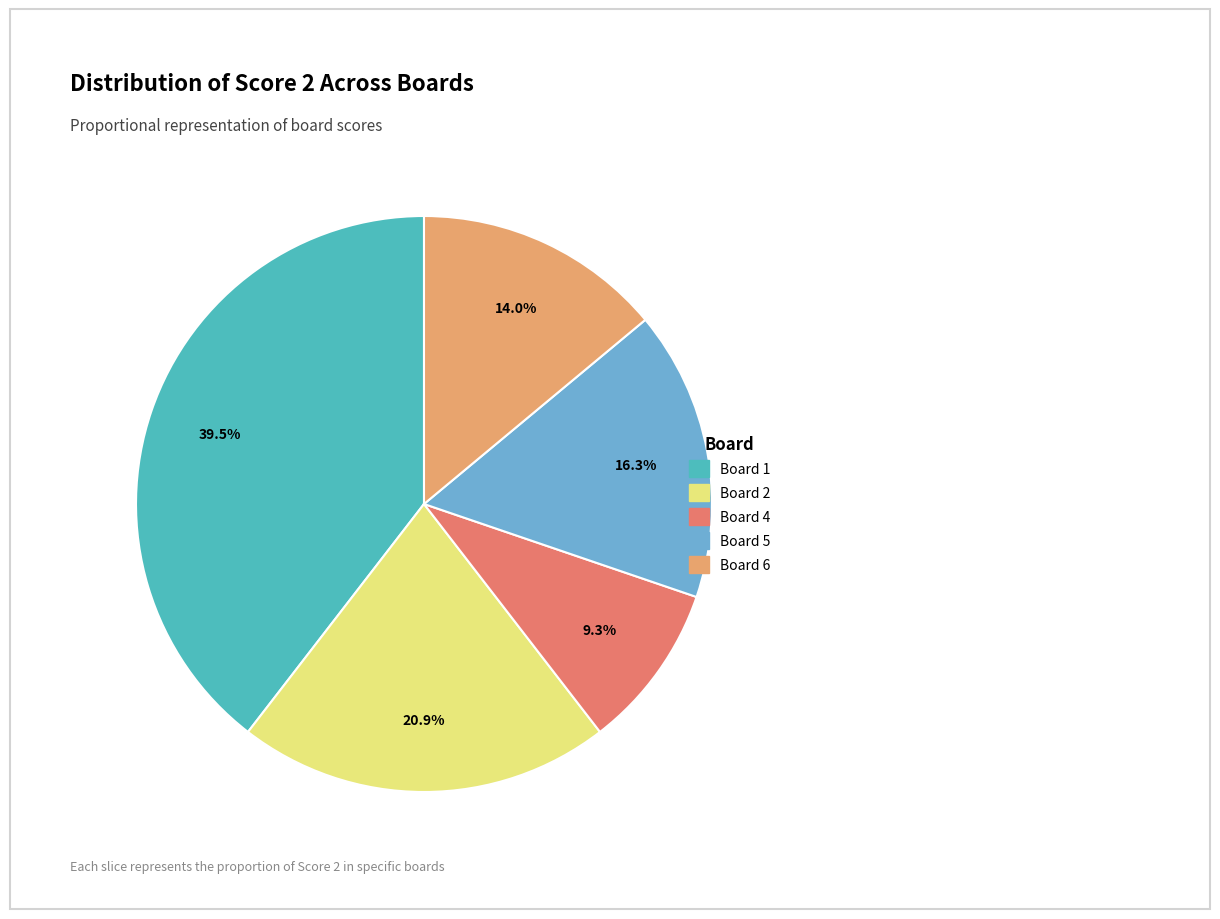

Does any single category account for the majority?

No